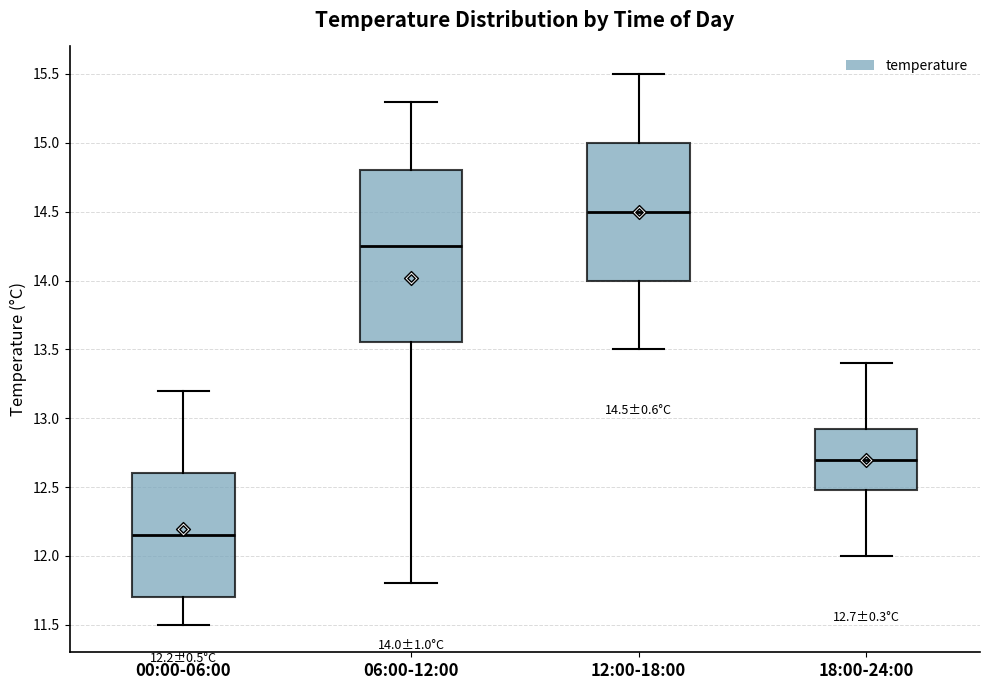

Comparing the boxes themselves (not the whiskers), which one is the tallest?

06:00-12:00